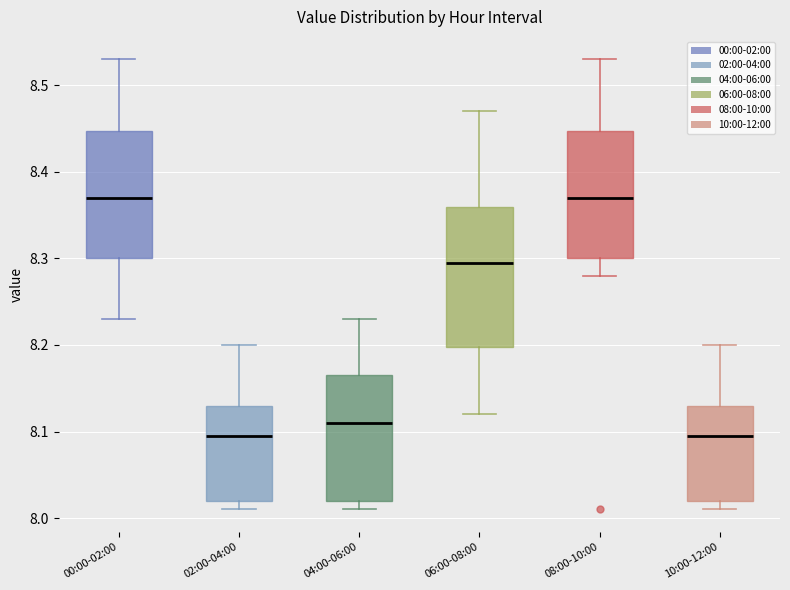

Comparing the boxes themselves (not the whiskers), which one is the tallest?

06:00-08:00